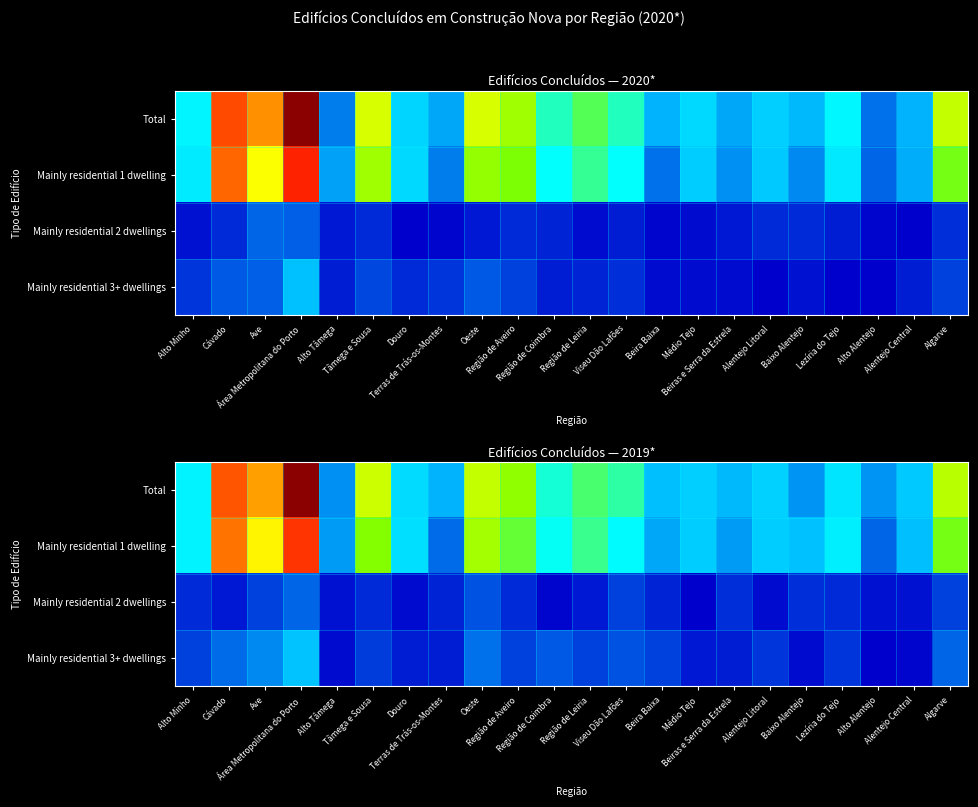

What is the total value across all series at Alentejo Litoral?

280.7